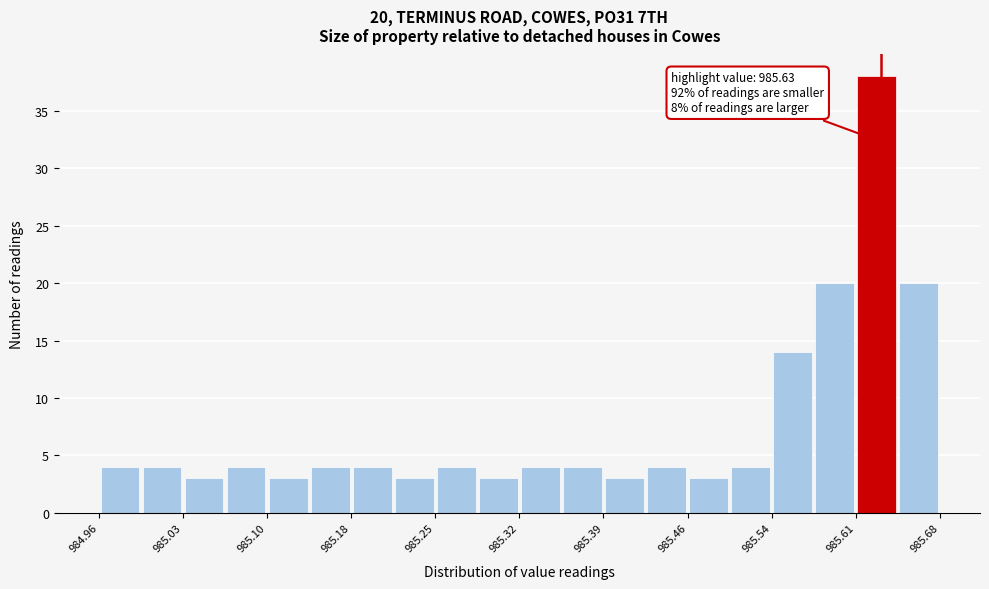

Around what value on the x-axis is the tallest bar? Give the approximate position of its centre, as read against the axis.

985.63